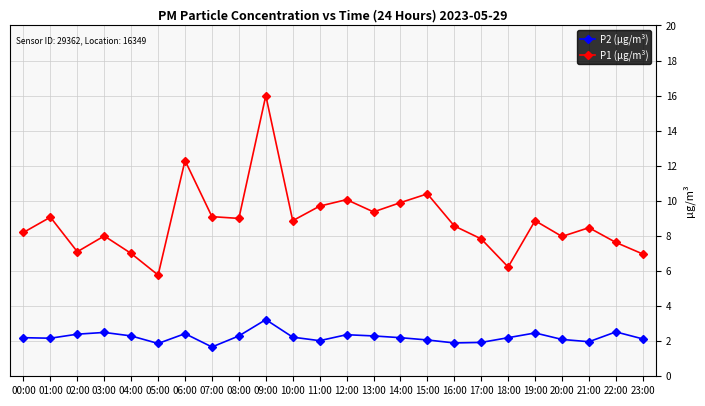

Rank the series by their maximum value, from highest to lowest.

P1 (µg/m³), P2 (µg/m³)